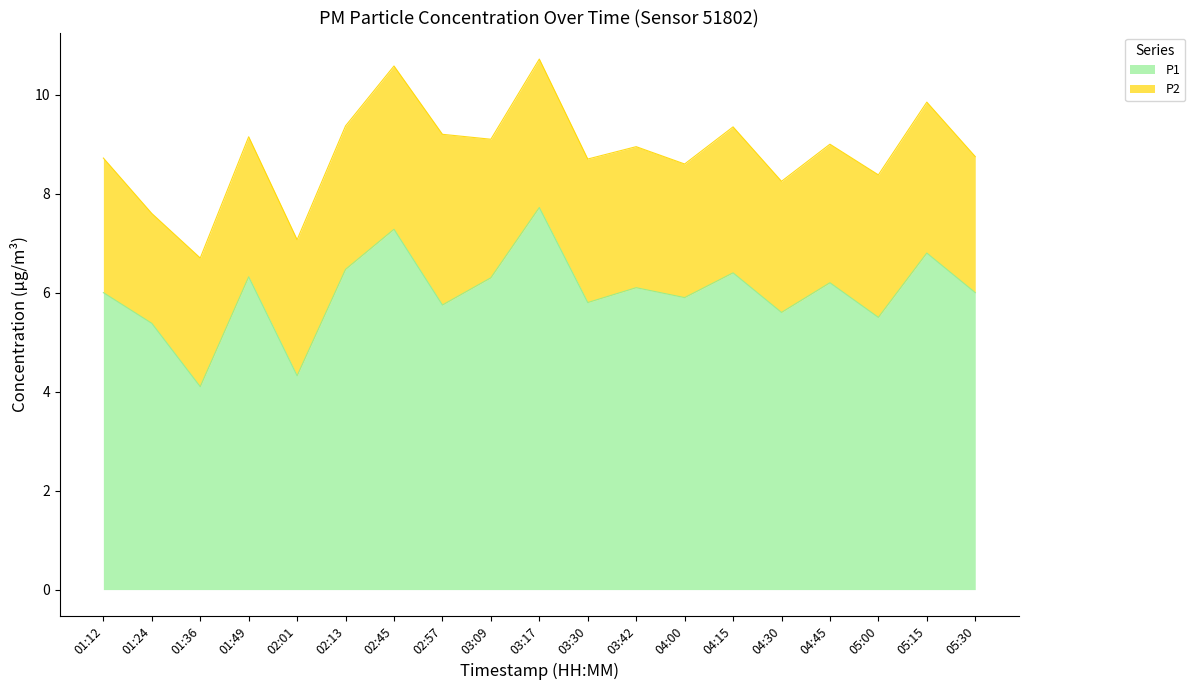

What is the label of the 8th point from the left?

02:57